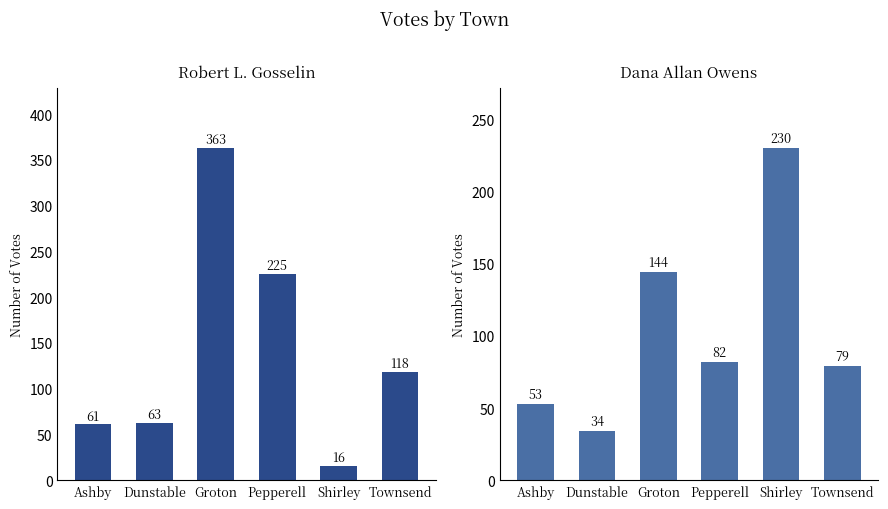

How many categories are shown in the chart?

6